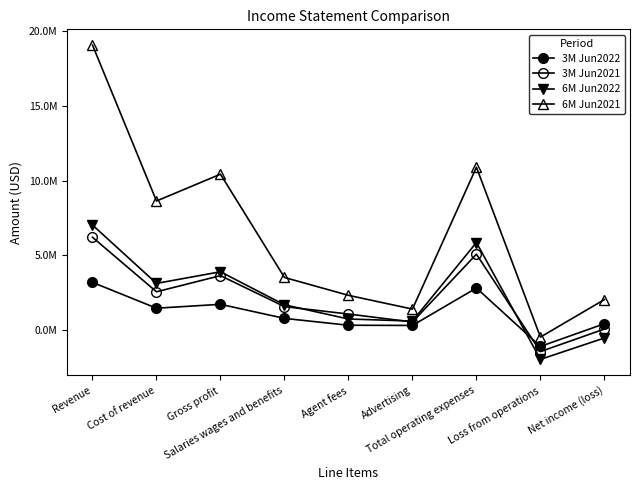

Reading left to right, list all the values displayed in this chart.

3M Jun2022: Revenue=3196033	Cost of revenue=1467964	Gross profit=1728069	Salaries wages and benefits=785931	Agent fees=327007	Advertising=314084	Total operating expenses=2819869	Loss from operations=-1091800	Net income (loss)=428595
3M Jun2021: Revenue=6216004	Cost of revenue=2567075	Gross profit=3648929	Salaries wages and benefits=1575649	Agent fees=1077567	Advertising=543475	Total operating expenses=5084451	Loss from operations=-1435522	Net income (loss)=73263
6M Jun2022: Revenue=7035291	Cost of revenue=3128238	Gross profit=3907053	Salaries wages and benefits=1694413	Agent fees=745186	Advertising=607572	Total operating expenses=5864462	Loss from operations=-1957409	Net income (loss)=-525371
6M Jun2021: Revenue=19084123	Cost of revenue=8643915	Gross profit=10440208	Salaries wages and benefits=3524788	Agent fees=2329440	Advertising=1408653	Total operating expenses=10905073	Loss from operations=-464865	Net income (loss)=2044455